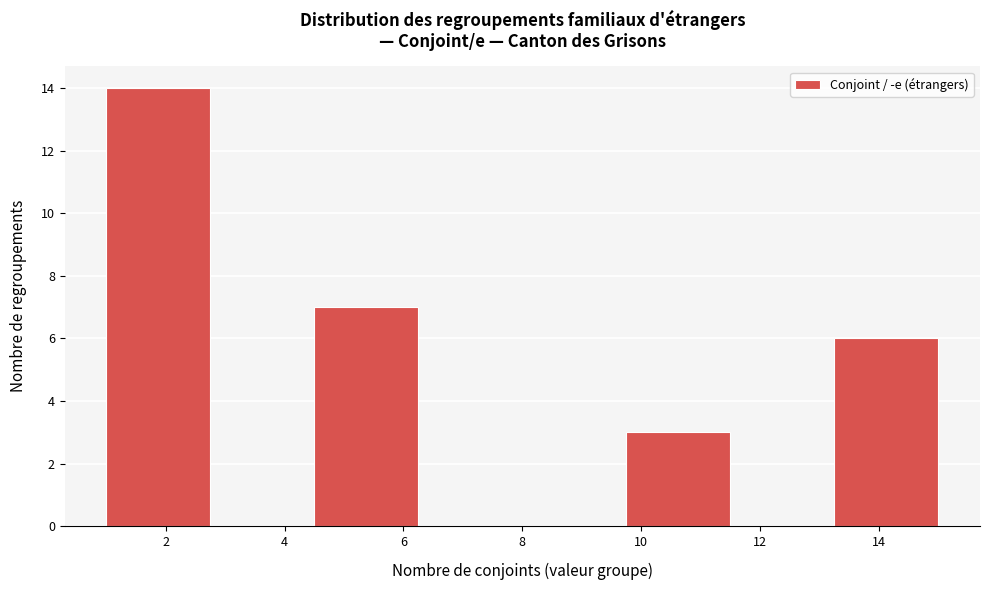

Reading left to right, list every bar in this chart as the range it spans on the x-axis followed by its height. Neither the bar edges nor the heights are printed on the chart, so give them approximately, as read against the axes.

1.00 to 2.75: 14
2.75 to 4.50: 0
4.50 to 6.25: 7
6.25 to 8.00: 0
8.00 to 9.75: 0
9.75 to 11.50: 3
11.50 to 13.25: 0
13.25 to 15.00: 6